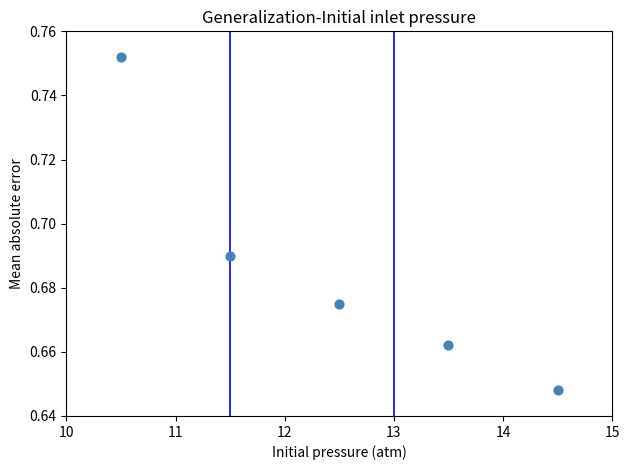

What is the average X value?

12.5